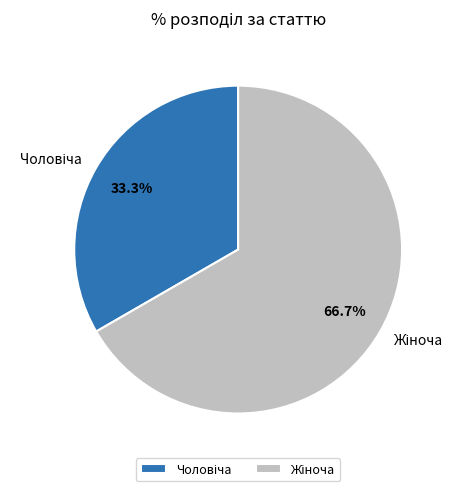

Is there any slice that represents more than half of the pie?

Yes